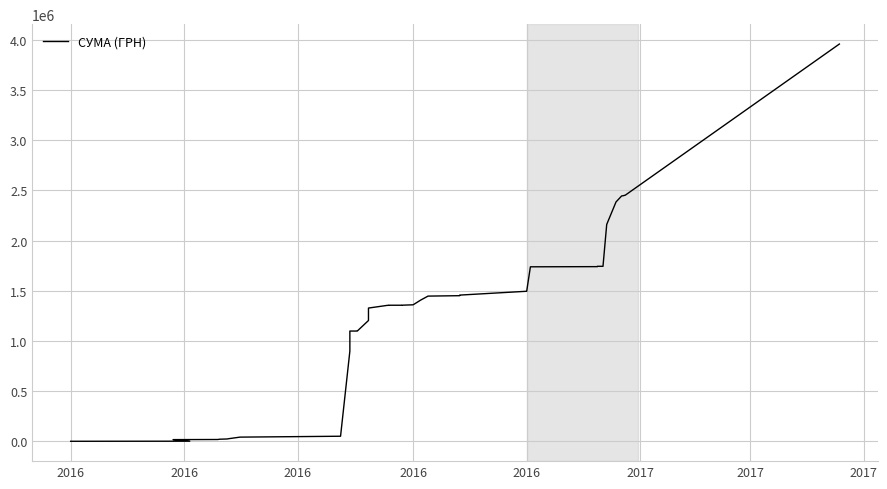

What is the minimum value shown in the chart?

1636.8